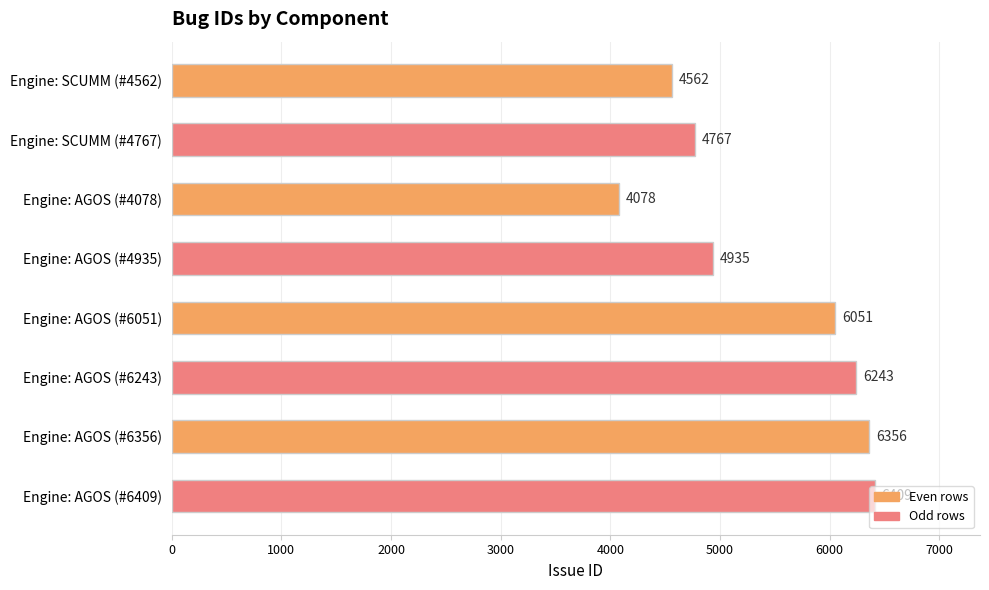

The value at Engine: AGOS (#6409) is 6409. True or false?

True